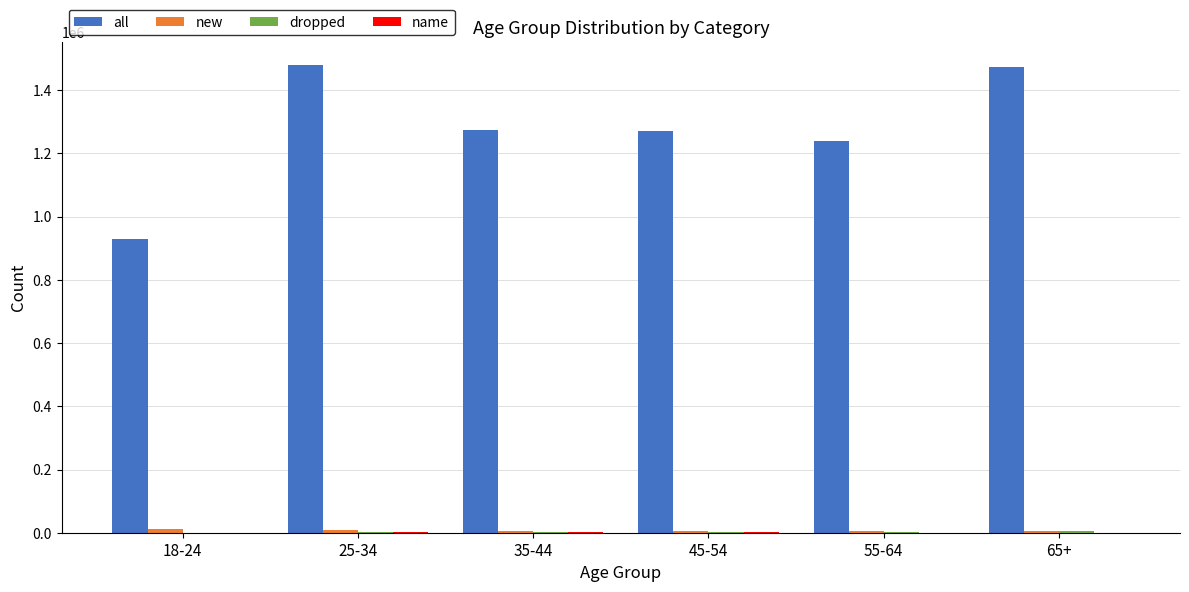

The value of all at 25-34 is 2429579. True or false?

False